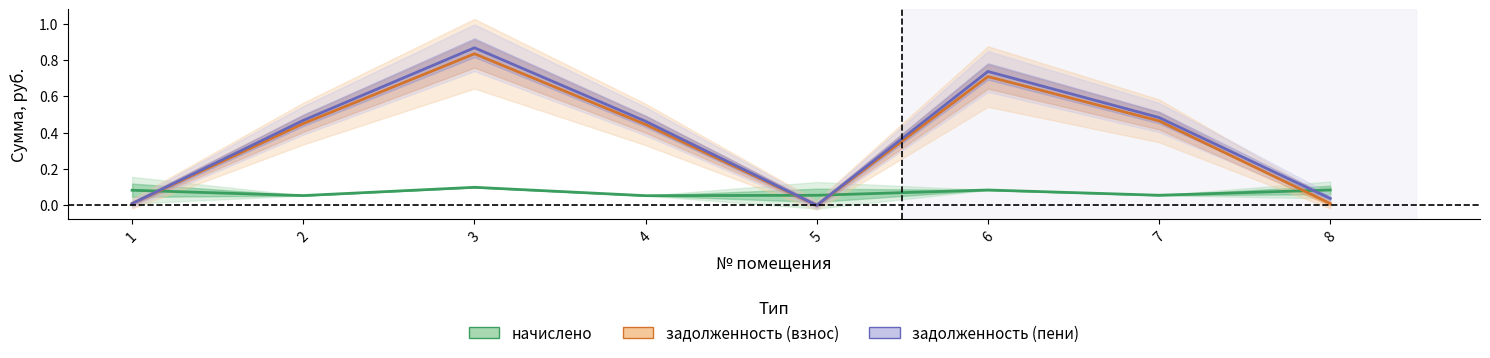

How many times do задолженность (пени) and начислено cross each other?

4